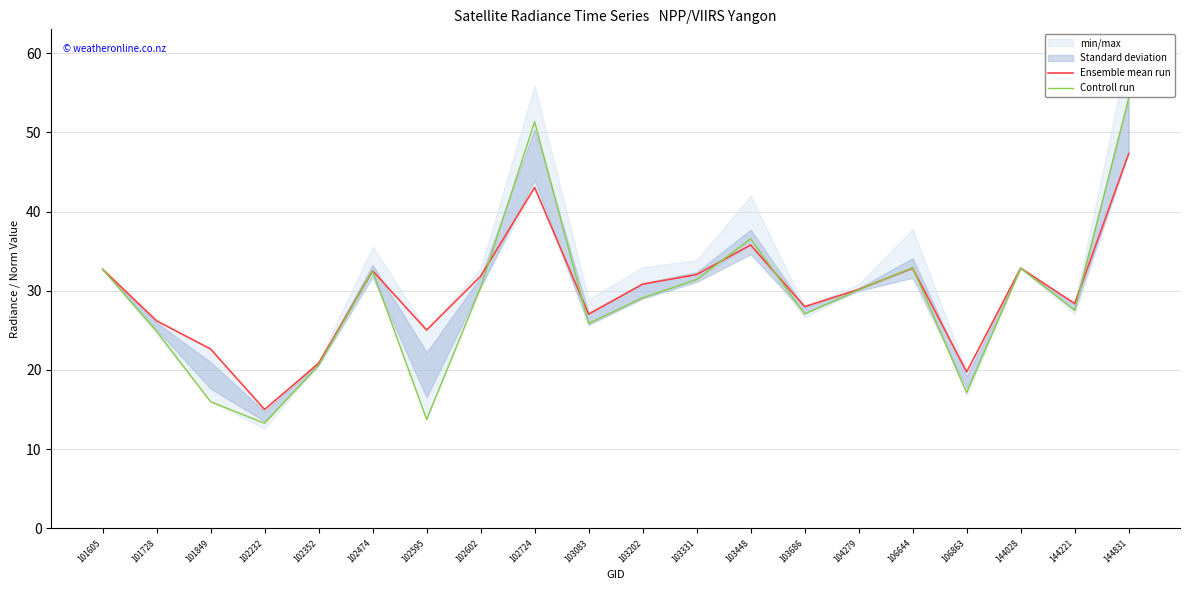

Between 102602 and 103331, which series saw the biggest shift?

Controll run